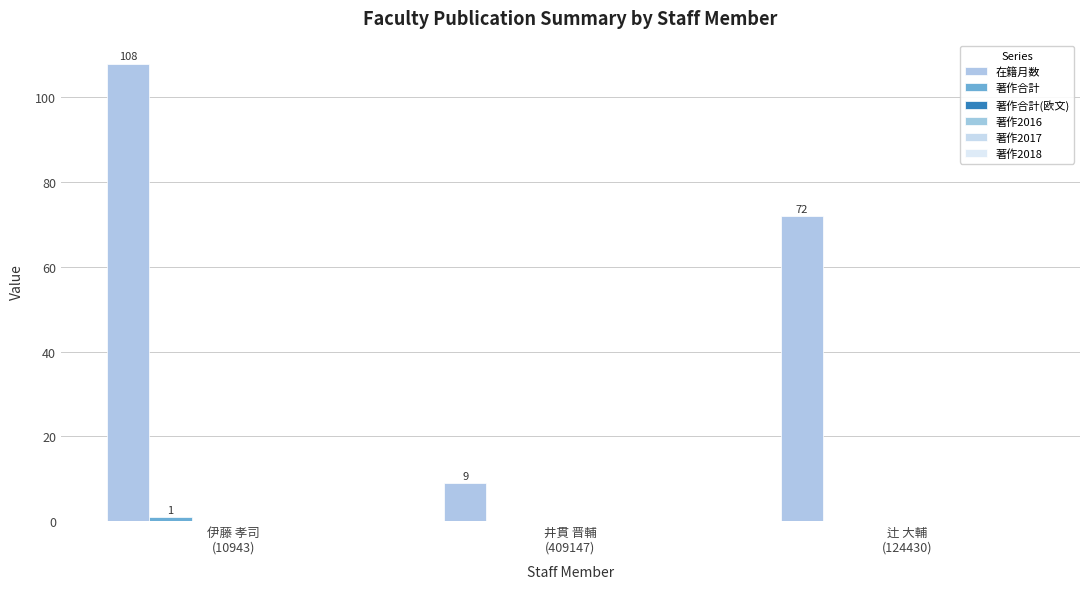

What is the value of the 在籍月数 bar at the 2nd from the left?

9